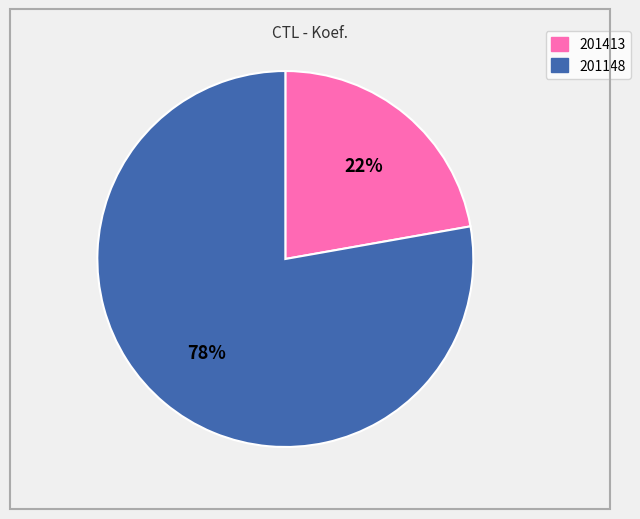

Which category has the biggest portion of the pie?

201148